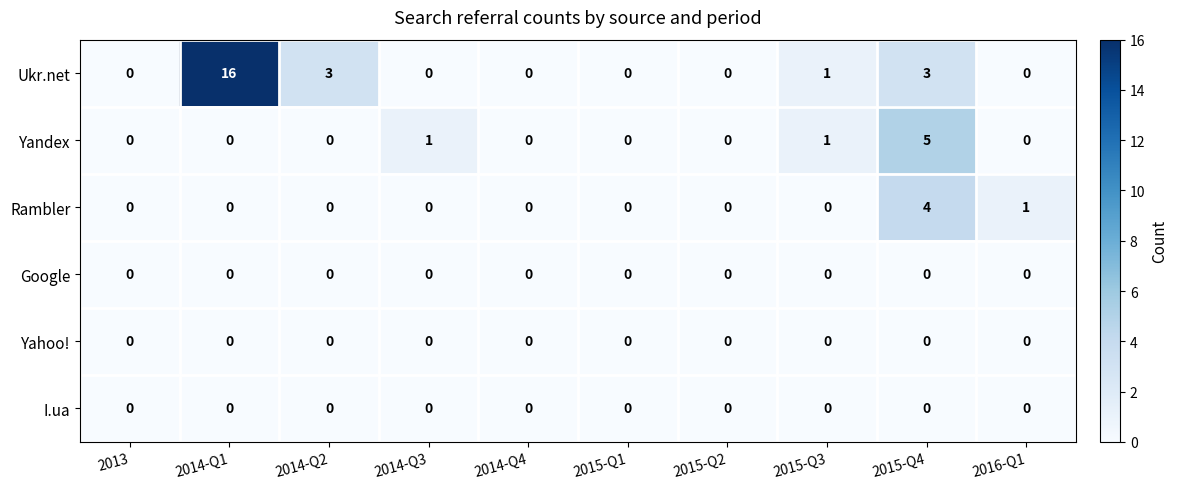

Which series has the largest total across all categories?

Ukr.net